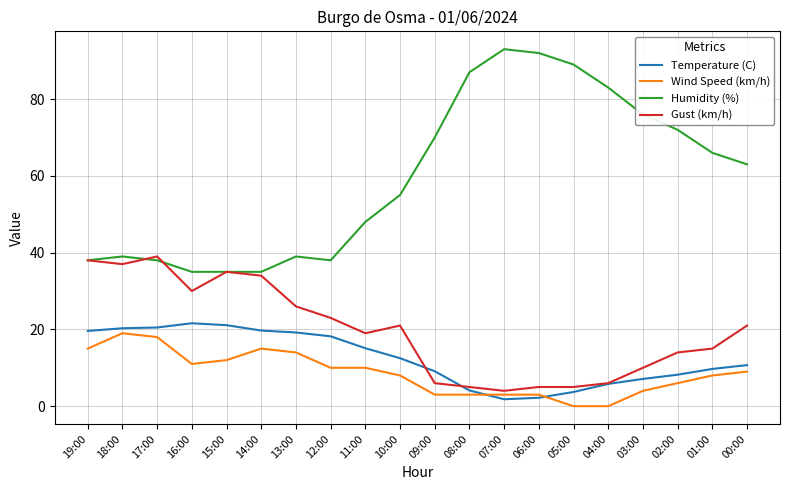

List the series in order of their peak value, lowest first.

Wind Speed (km/h), Temperature (C), Gust (km/h), Humidity (%)